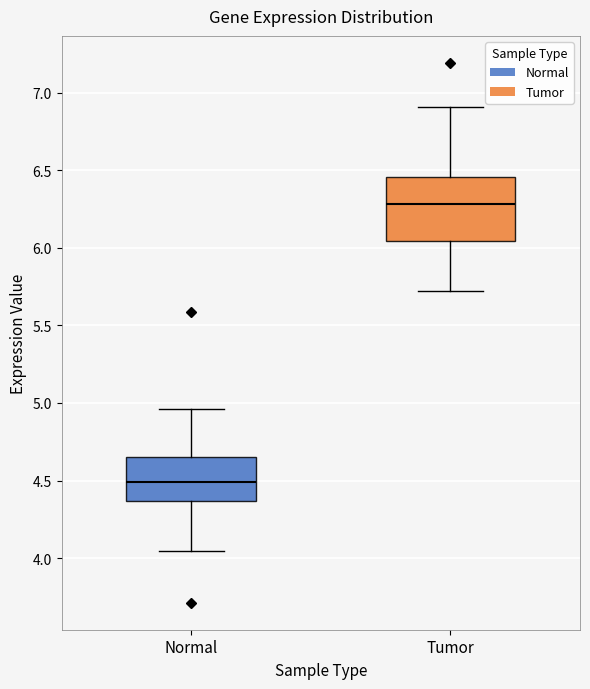

Which box's median line is the lowest?

Normal